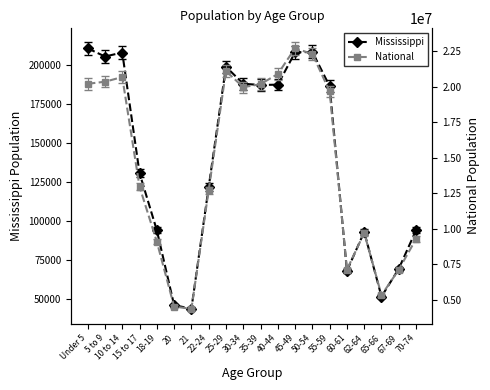

How many distinct data groups are displayed?

2